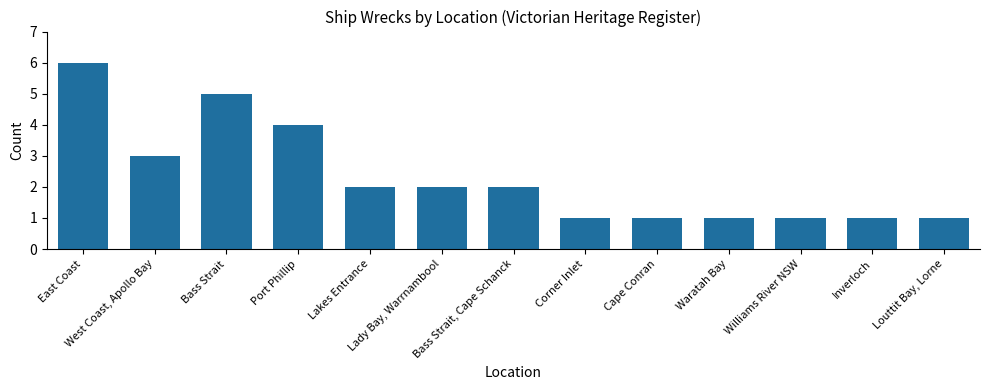

The chart shows a value of 2 at Lady Bay, Warrnambool. True or false?

True